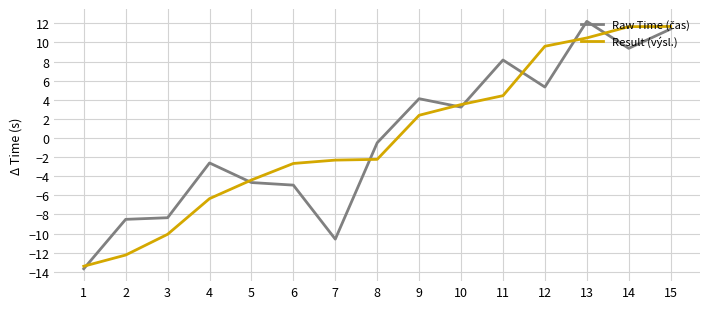

What is the highest value of the Result (výsl.) series?

11.7